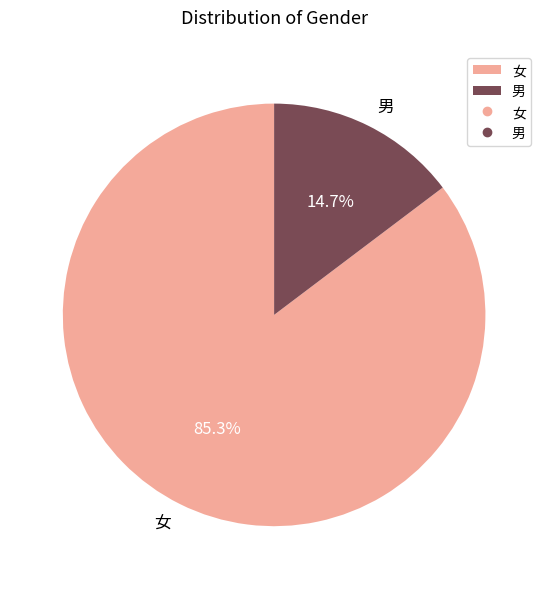

Count the number of slices in the pie.

2